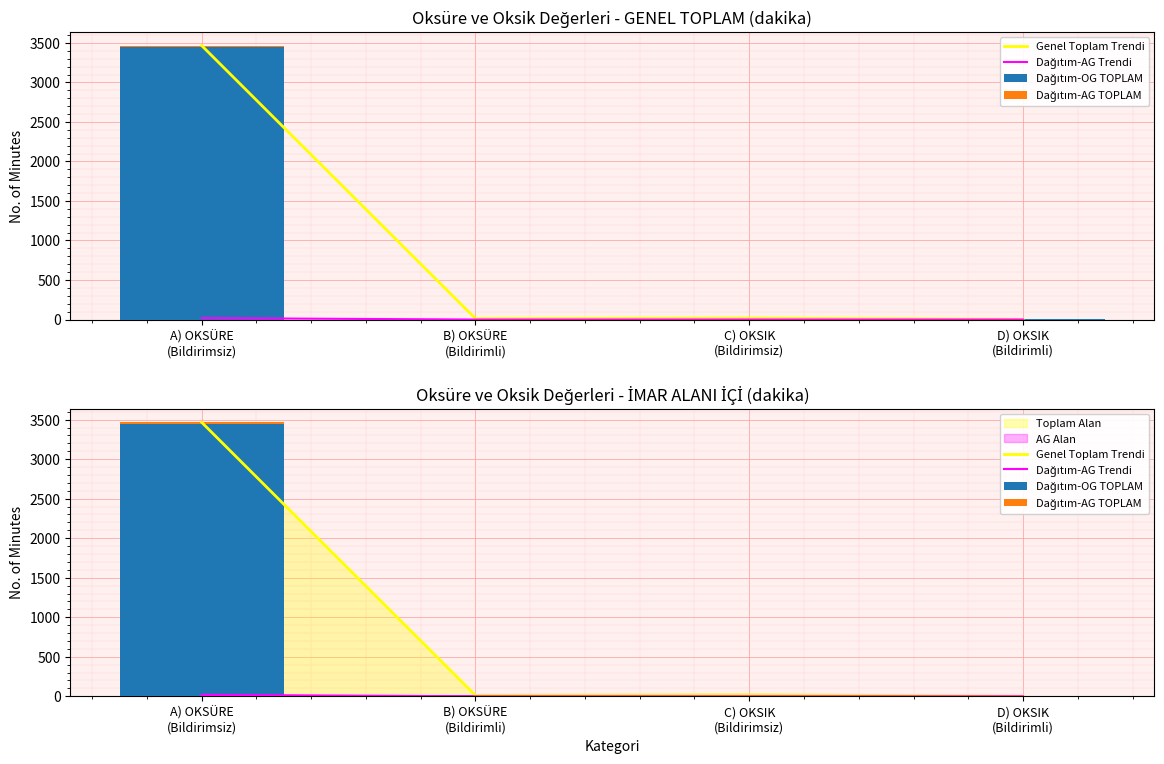

How many values in the Dağıtım-AG Trendi series exceed 0?

2